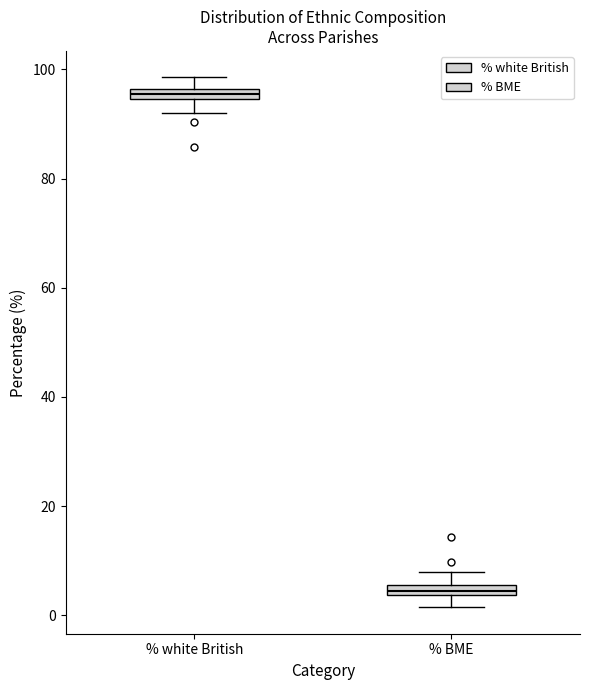

Which box has the highest median line?

% white British